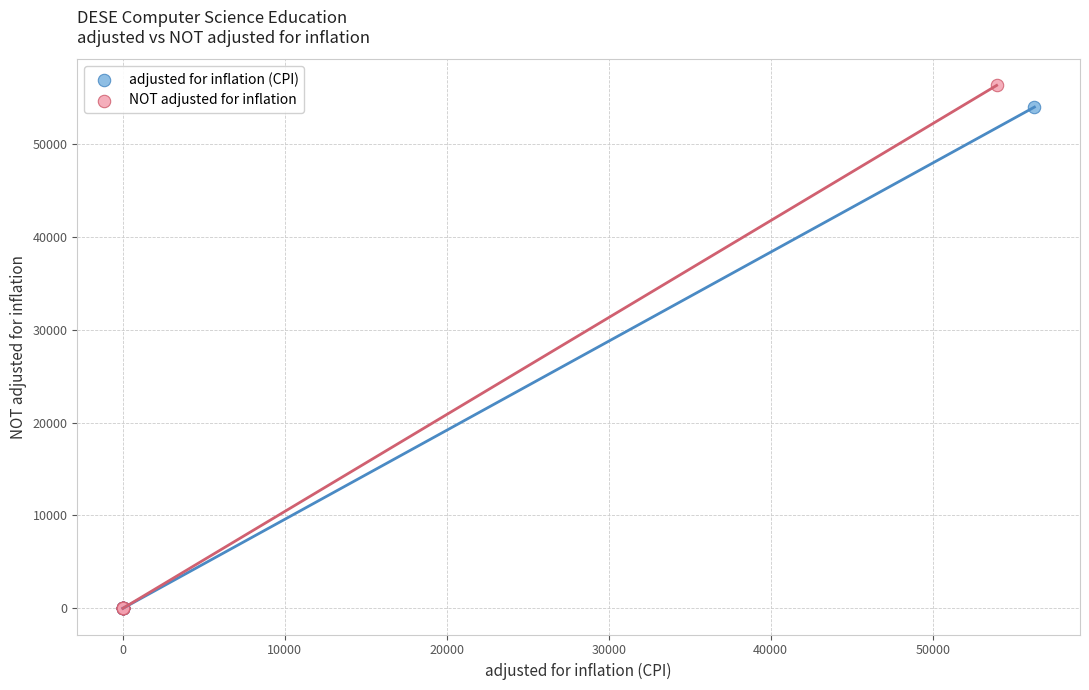

What are all the series names shown in the legend?

adjusted for inflation (CPI), NOT adjusted for inflation